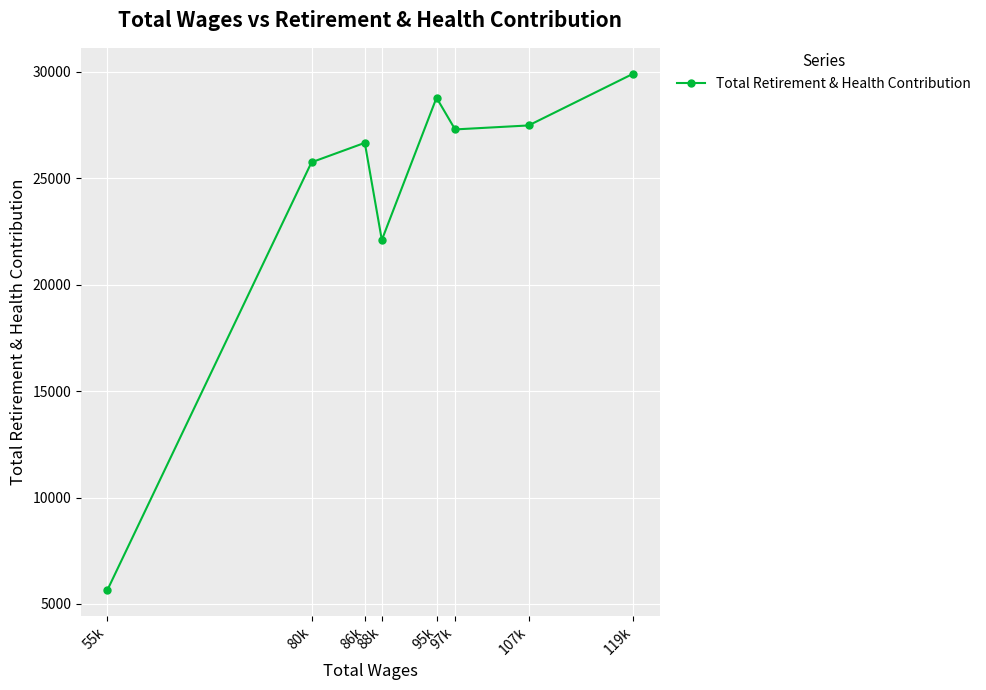

Reading right to left, list all the values displayed in this chart.

119k=29914	107k=27481	97k=27294	95k=28783	88k=22097	86k=26664	80k=25750	55k=5647